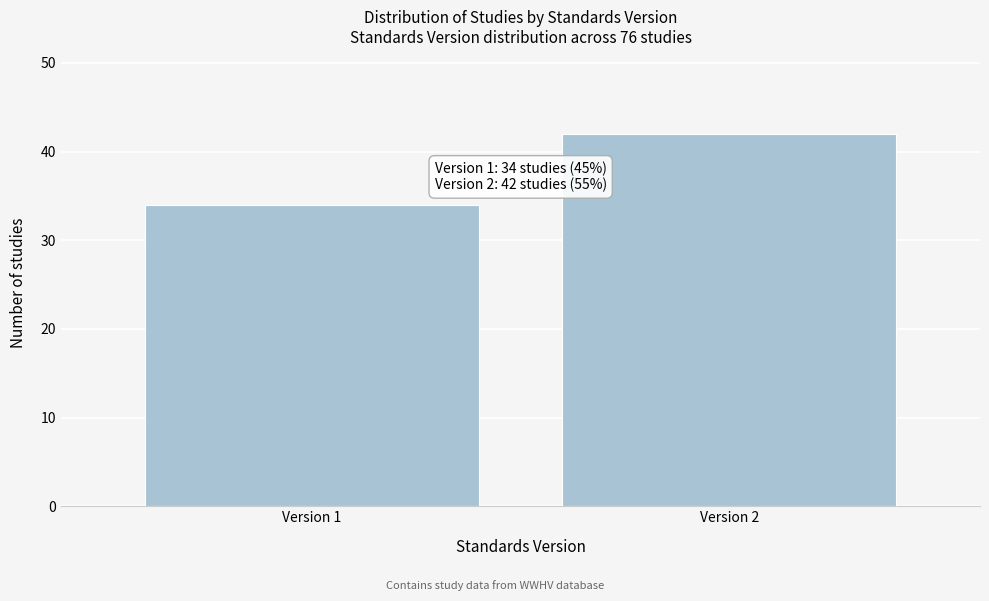

Reading left to right, extract all data points from this chart.

34	42